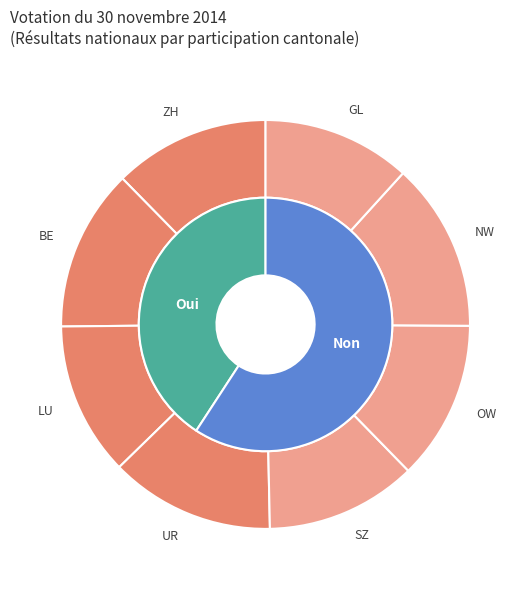

True or false: Bonstetten accounts for 1% of the total.

False